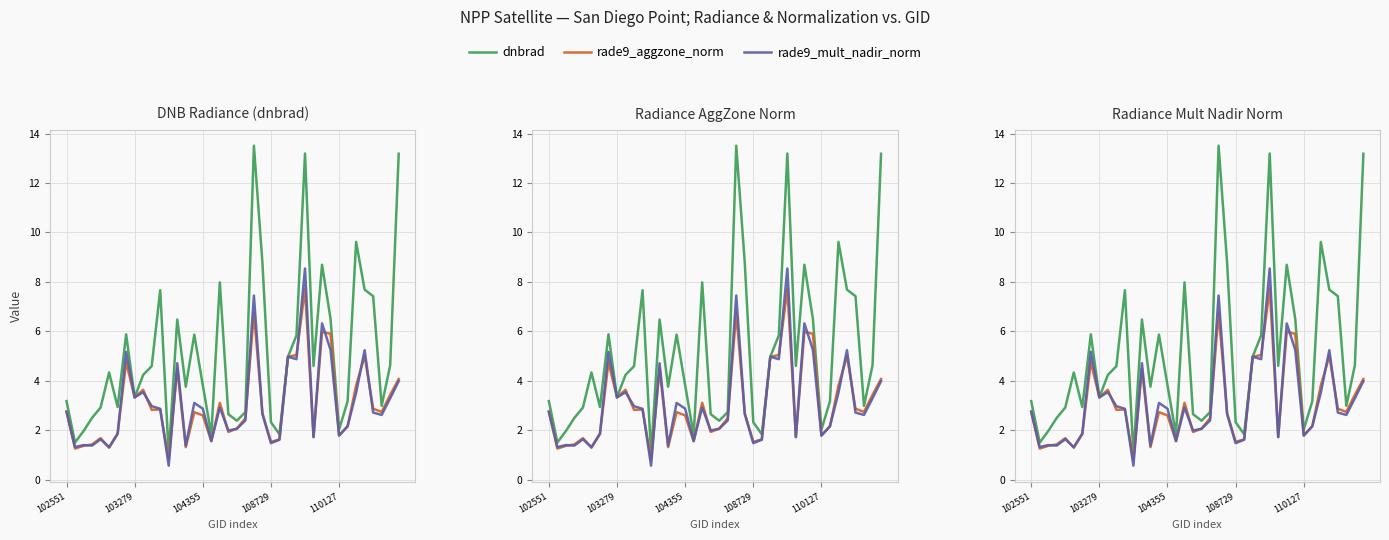

Rank the series at 14 from highest to lowest value.

dnbrad, rade9_mult_nadir_norm, rade9_aggzone_norm